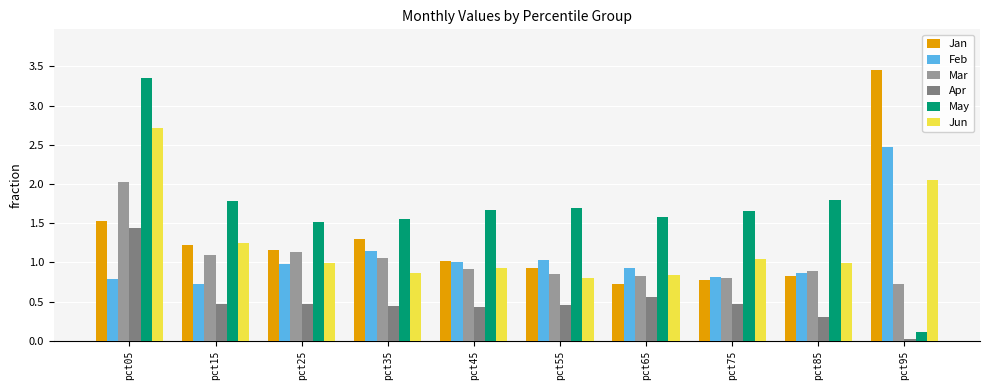

Which series has the largest range (max minus min)?

May